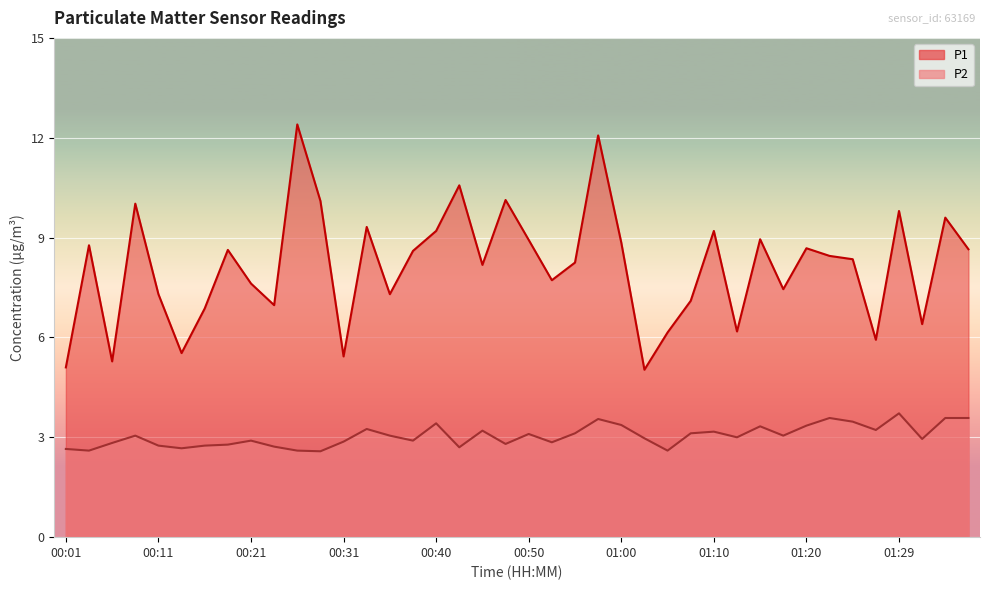

What are all the series names shown in the legend?

P1, P2